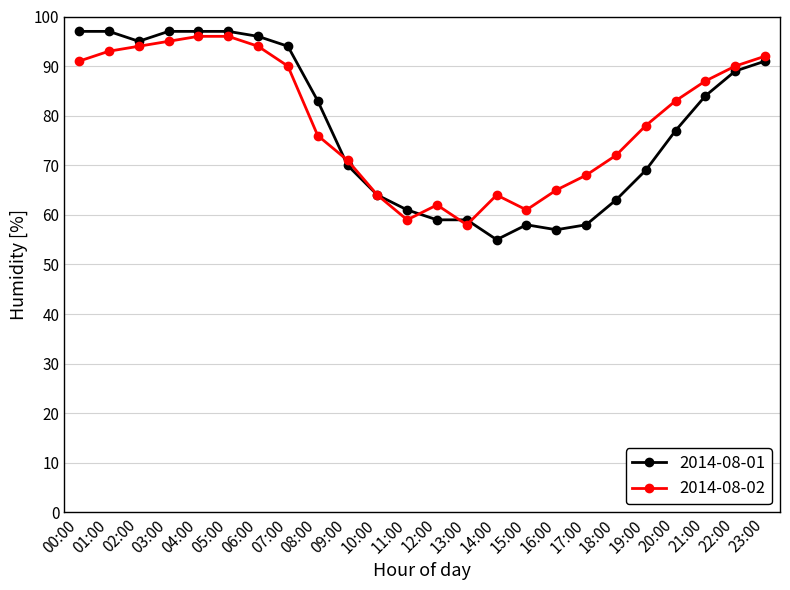

Is the value of 2014-08-01 at 01:00 greater than the value of 2014-08-02 at 21:00?

Yes